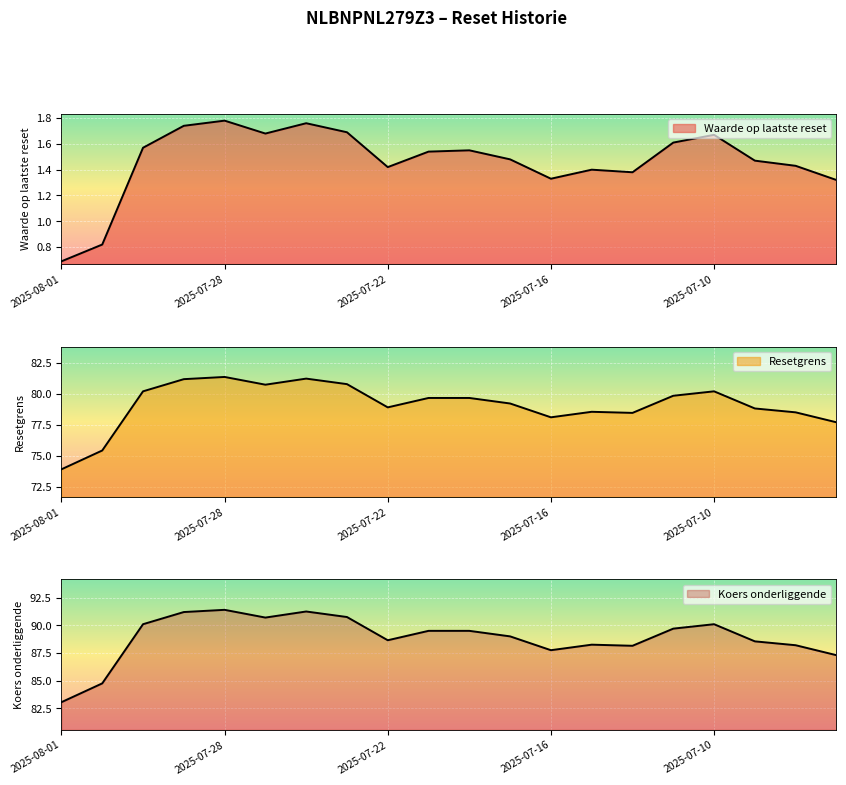

Reading right to left, transcribe all the data shown in this chart.

Waarde op laatste reset: 1.3	1.4	1.5	1.7	1.6	1.4	1.4	1.3	1.5	1.6	1.5	1.4	1.7	1.8	1.7	1.8	1.7	1.6	0.8	0.7
Resetgrens: 77.7	78.5	78.8	80.2	79.8	78.5	78.5	78.1	79.2	79.7	79.7	78.9	80.8	81.2	80.7	81.3	81.2	80.2	75.4	73.9
Koers onderliggende: 87.3	88.2	88.5	90.1	89.7	88.2	88.2	87.8	89.0	89.5	89.5	88.7	90.8	91.2	90.7	91.4	91.2	90.1	84.8	83.0